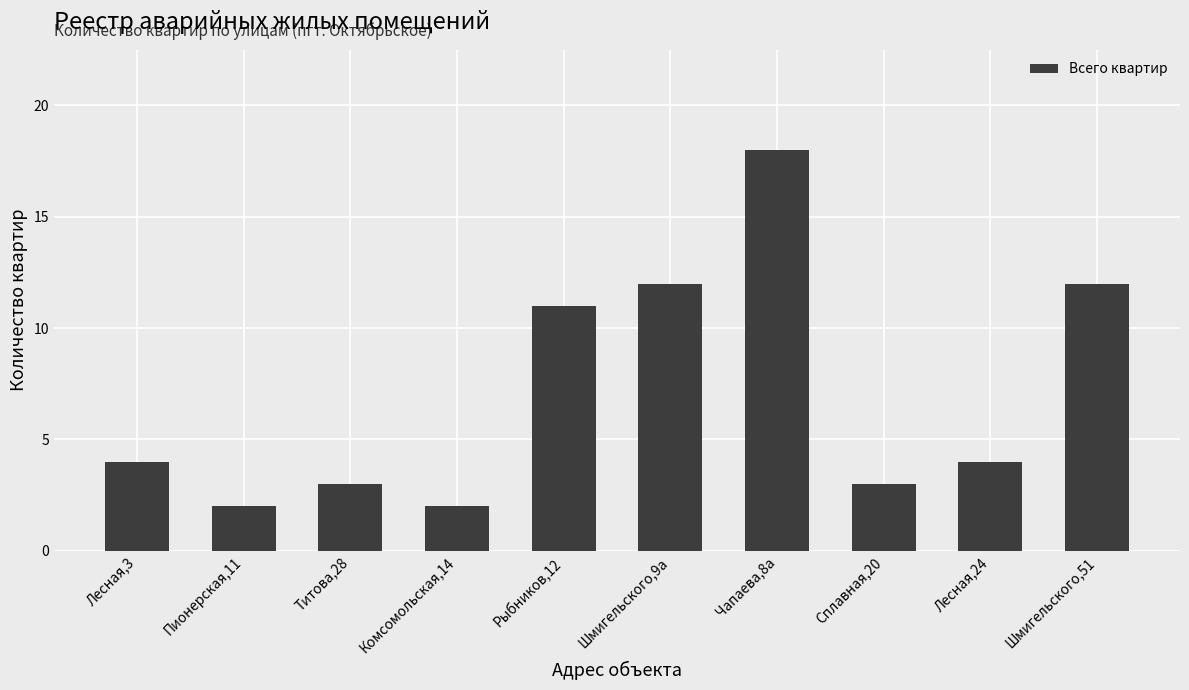

How many categories are shown in the chart?

10